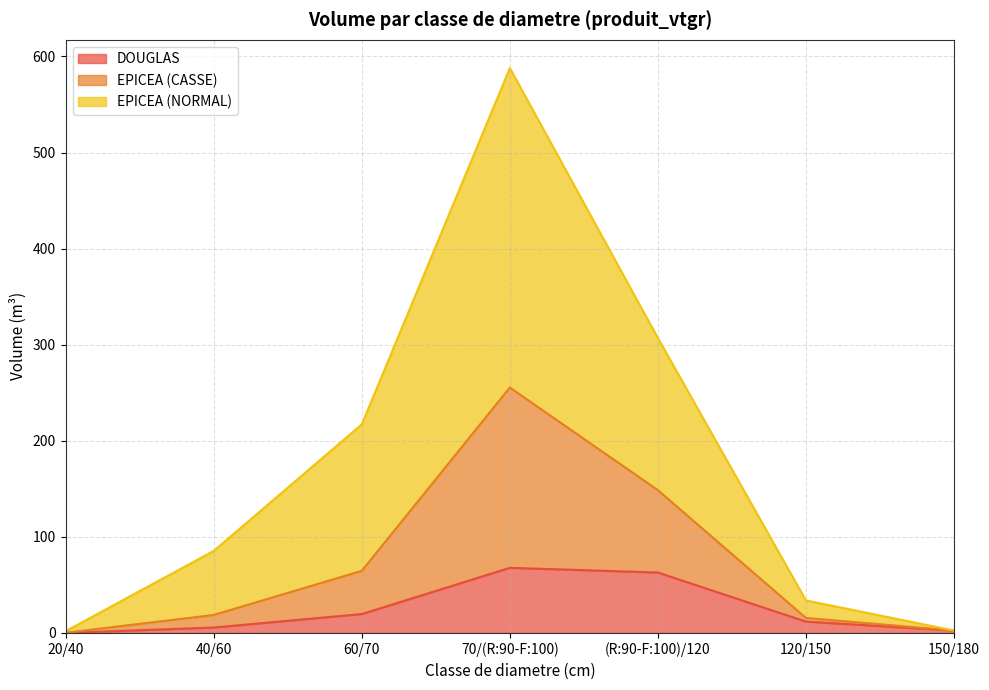

True or false: EPICEA (CASSE) and DOUGLAS intersect in this chart.

False